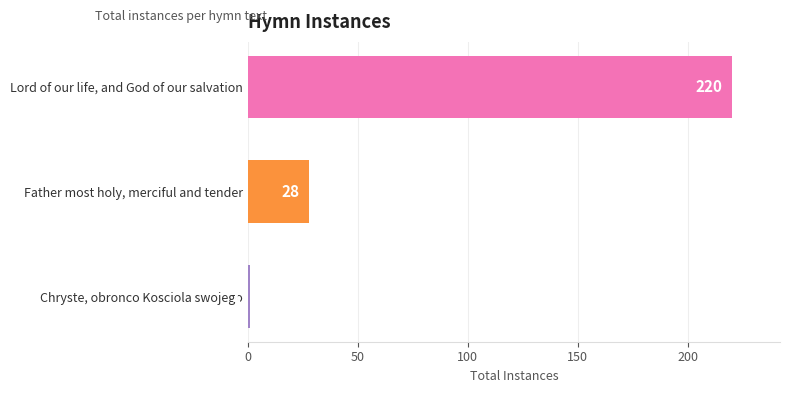

What is the difference between the maximum and minimum values?

219